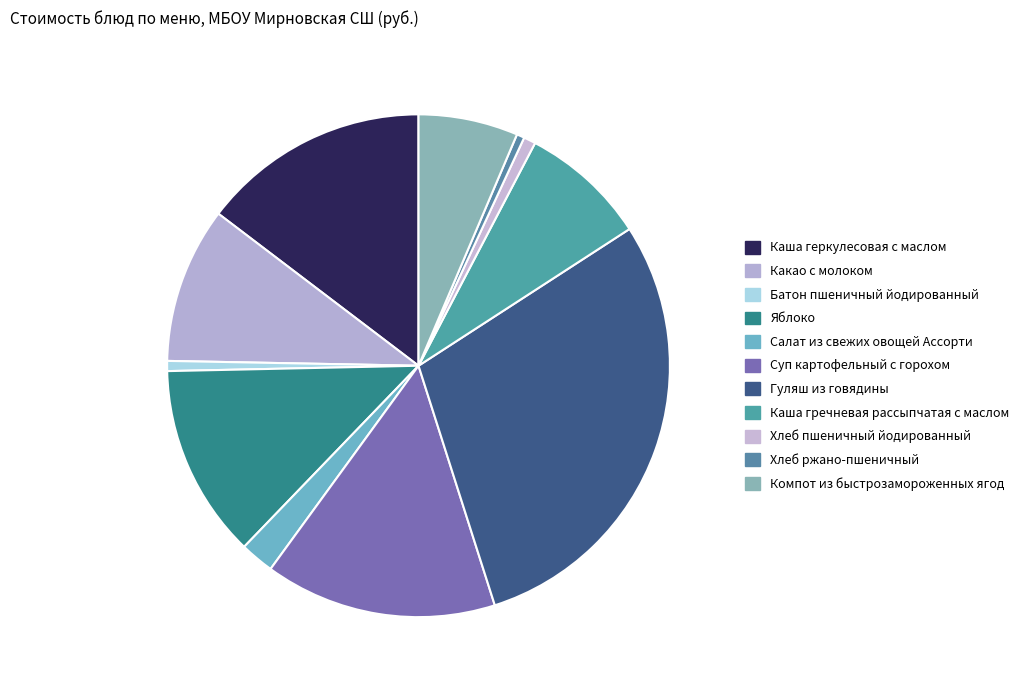

True or false: Суп картофельный с горохом accounts for 15% of the total.

True